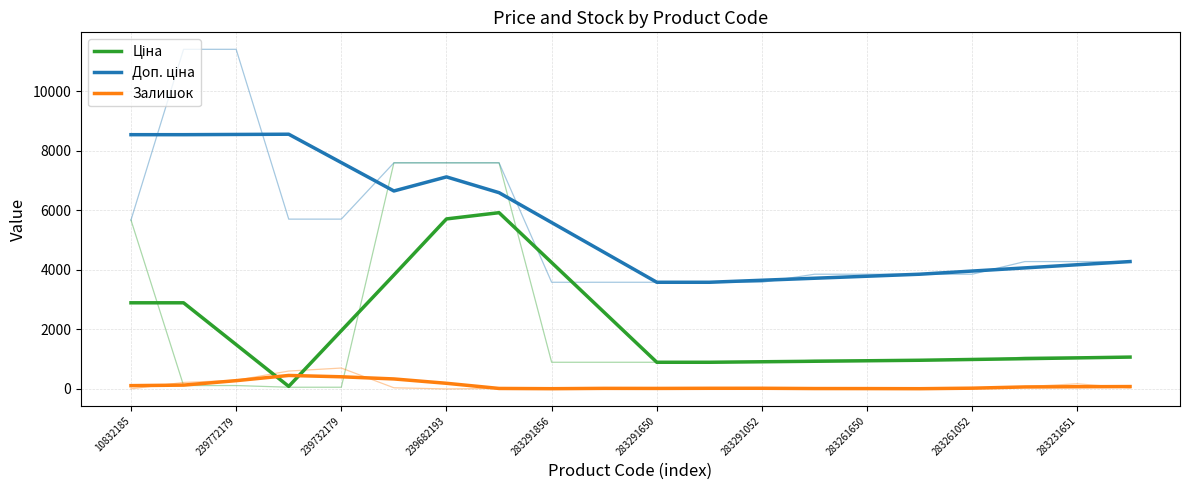

Reading left to right, transcribe all the data shown in this chart.

Ціна: 2894.0	2894.0	1489.8	85.6	1956.2	3826.8	5711.7	5921.4	4246.2	2571.1	895.9	895.9	912.8	929.7	946.6	963.5	990.1	1016.6	1043.2	1069.8
Доп. ціна: 8541.9	8541.9	8549.7	8557.5	7604.1	6650.8	7123.6	6593.3	5590.1	4586.8	3583.6	3583.6	3651.2	3718.8	3786.4	3854.0	3960.3	4066.6	4172.8	4279.1
Залишок: 110.5	128.5	278.0	452.8	408.0	335.5	189.5	16.2	8.2	19.0	17.0	21.5	22.0	12.8	11.5	8.0	25.2	66.8	74.2	79.5